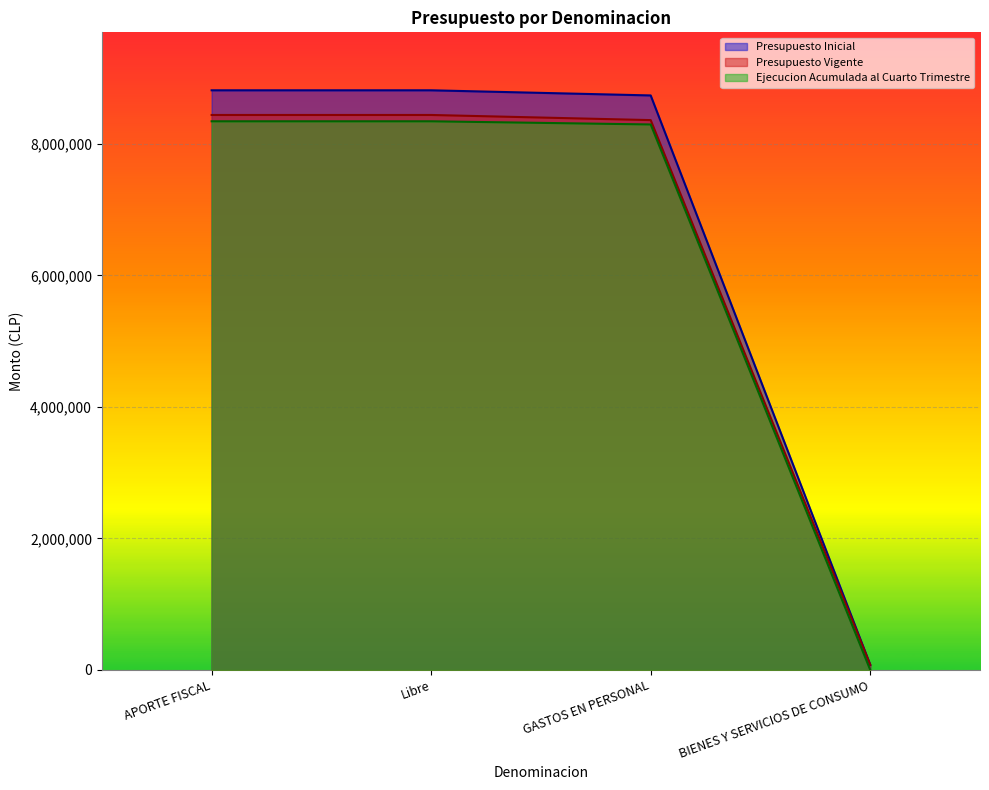

What is the label of the 2nd point from the left?

Libre